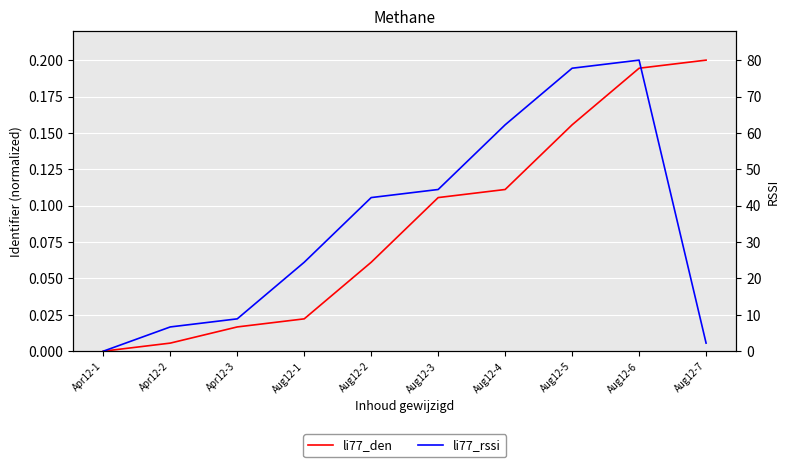

What is the label of the 5th point from the right?

Aug12-3